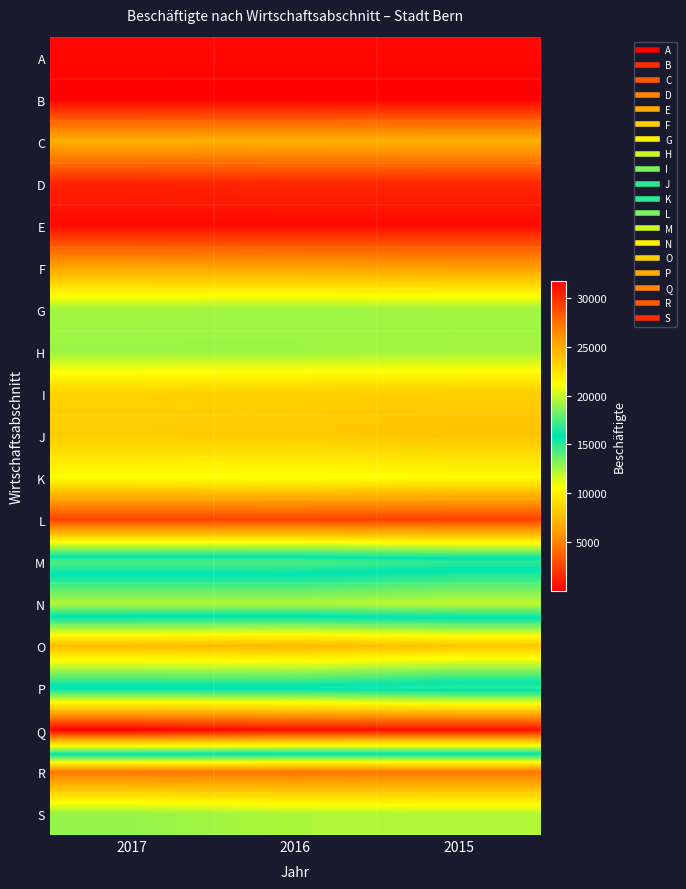

Reading right to left, list all the values displayed in this chart.

A: 2015=309	2016=302	2017=320
B: 2015=18	2016=14	2017=15
C: 2015=7069	2016=7010	2017=6979
D: 2015=1540	2016=1507	2017=1373
E: 2015=388	2016=382	2017=391
F: 2015=6172	2016=6334	2017=6432
G: 2015=12559	2016=12617	2017=12536
H: 2015=12506	2016=12669	2017=12684
I: 2015=8322	2016=8361	2017=8551
J: 2015=7880	2016=8180	2017=8276
K: 2015=10537	2016=10767	2017=10616
L: 2015=2407	2016=2495	2017=2478
M: 2015=16837	2016=17532	2017=17517
N: 2015=11826	2016=12168	2017=12139
O: 2015=23841	2016=24443	2017=24215
P: 2015=14908	2016=15567	2017=15536
Q: 2015=31171	2016=31210	2017=31740
R: 2015=4441	2016=4376	2017=4484
S: 2015=12160	2016=12297	2017=12797